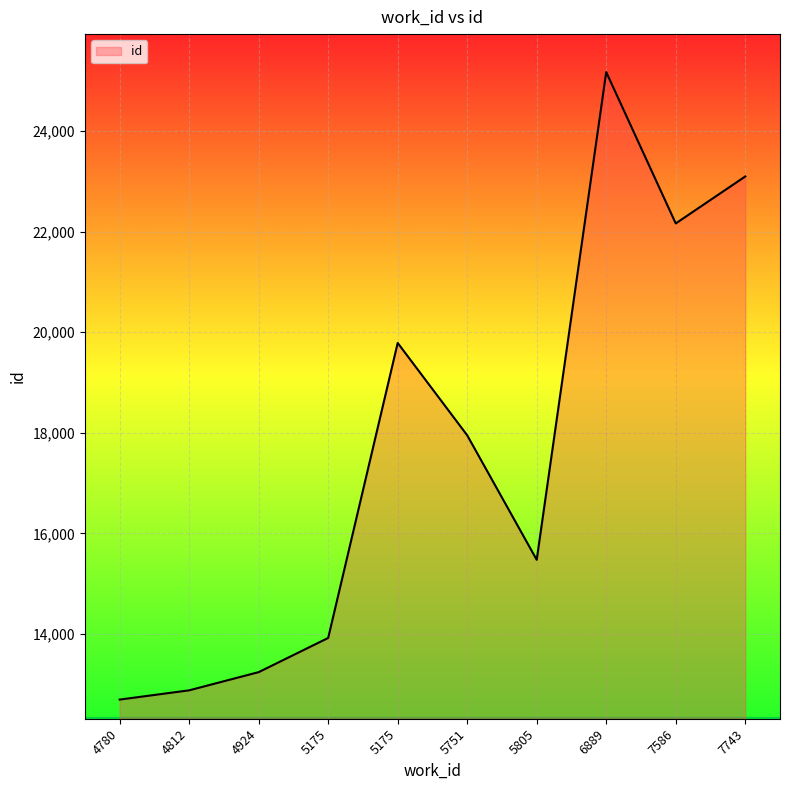

Approximately how many times larger is the value at 4780 compared to 4924?

1.0